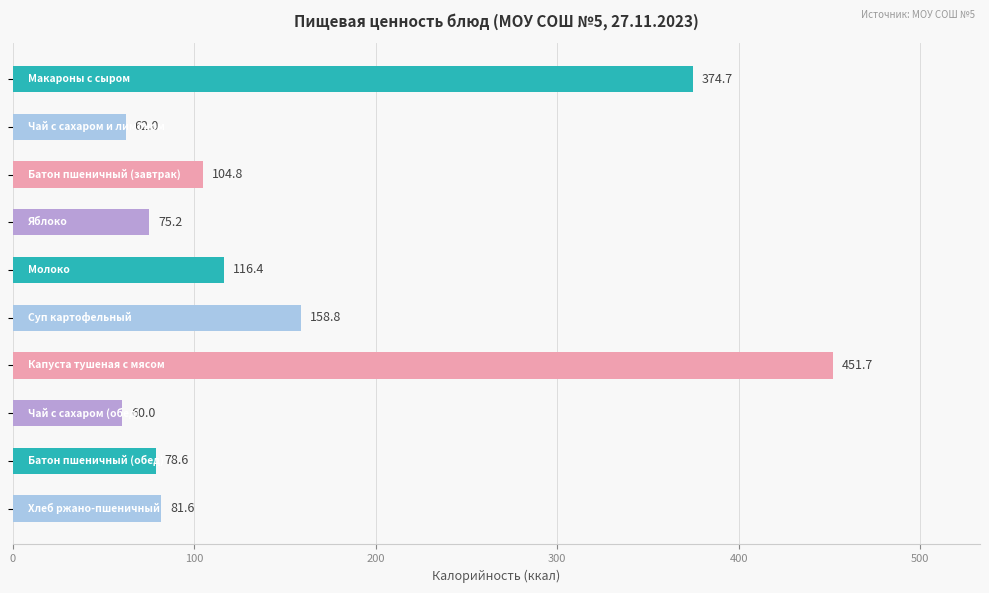

What is the minimum value shown in the chart?

60.0